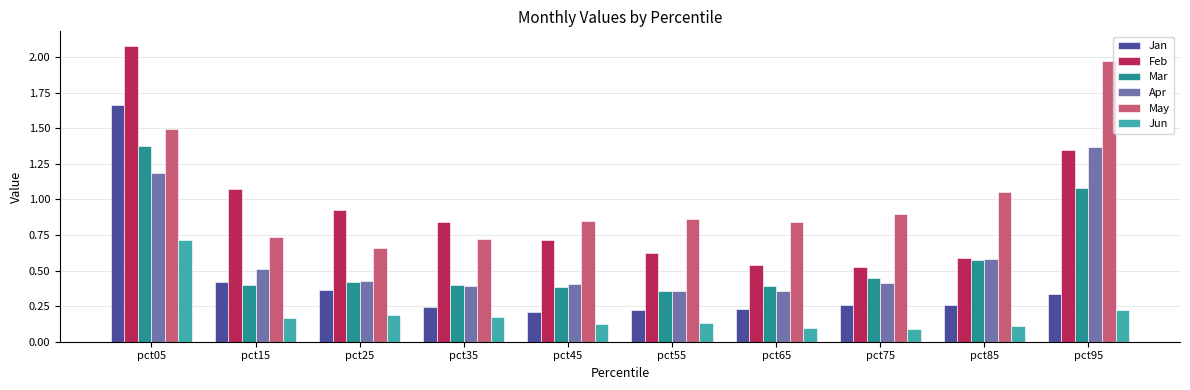

What is the sum of the Mar values at pct15 and pct85?

1.0